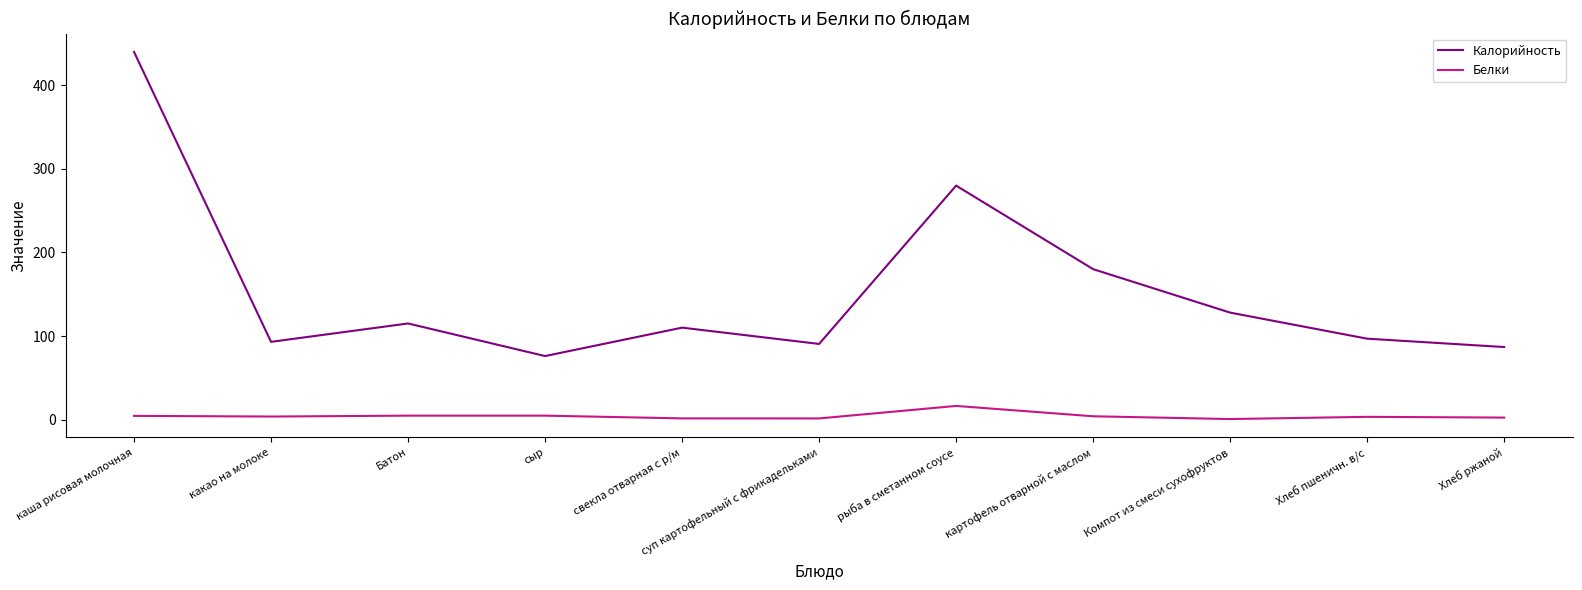

How many categories are shown in the chart?

11